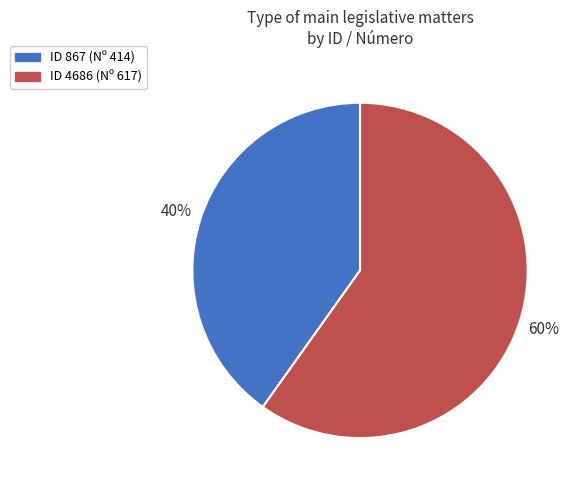

To the nearest percent, what is the difference between the largest and smallest slice percentages?

20%